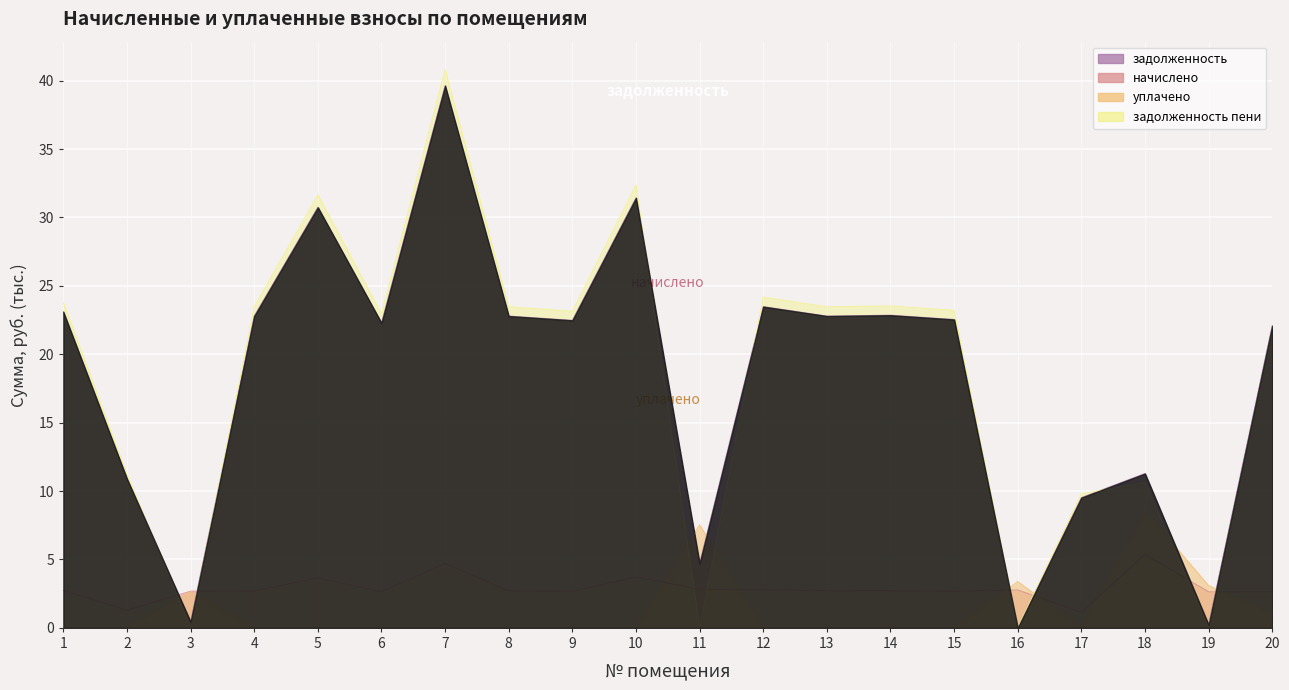

Which category has the highest value in the уплачено series?

18